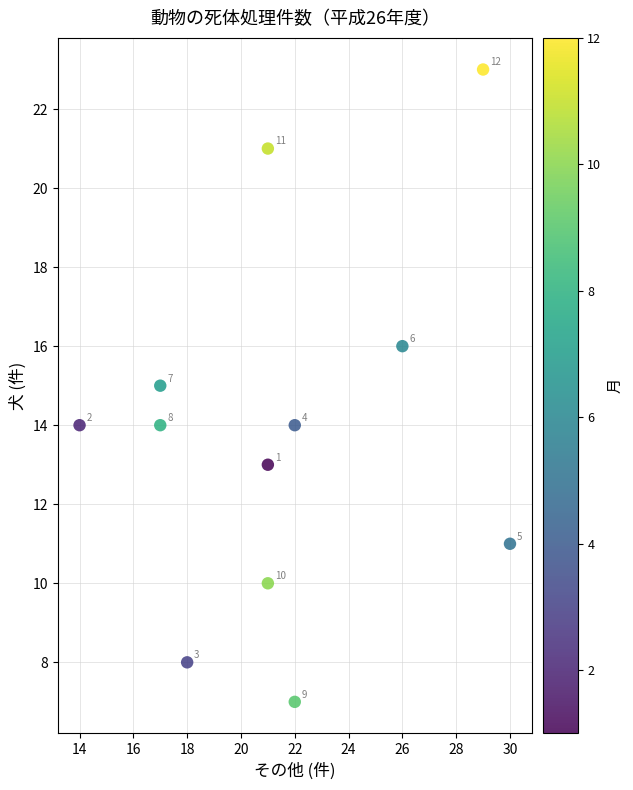

What is the range of X values (max minus min)?

16